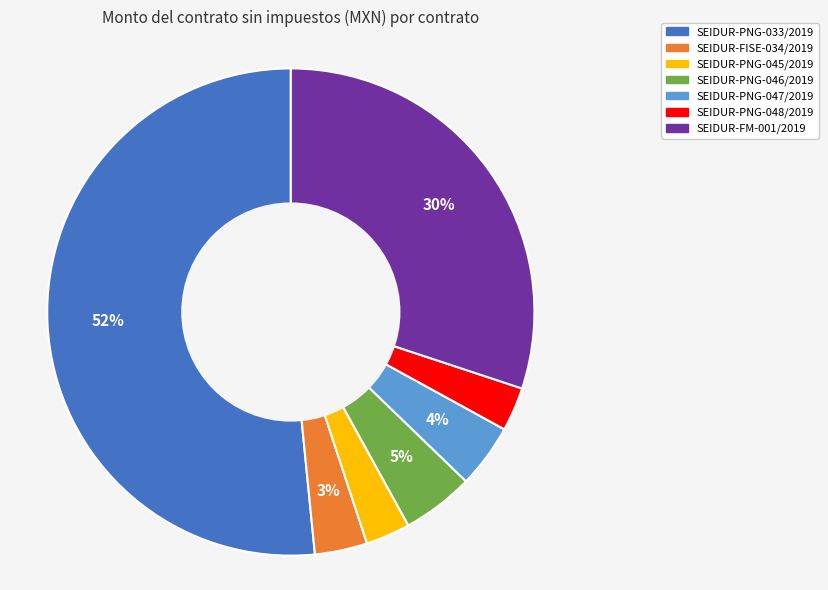

Which slice is the largest?

SEIDUR-PNG-033/2019